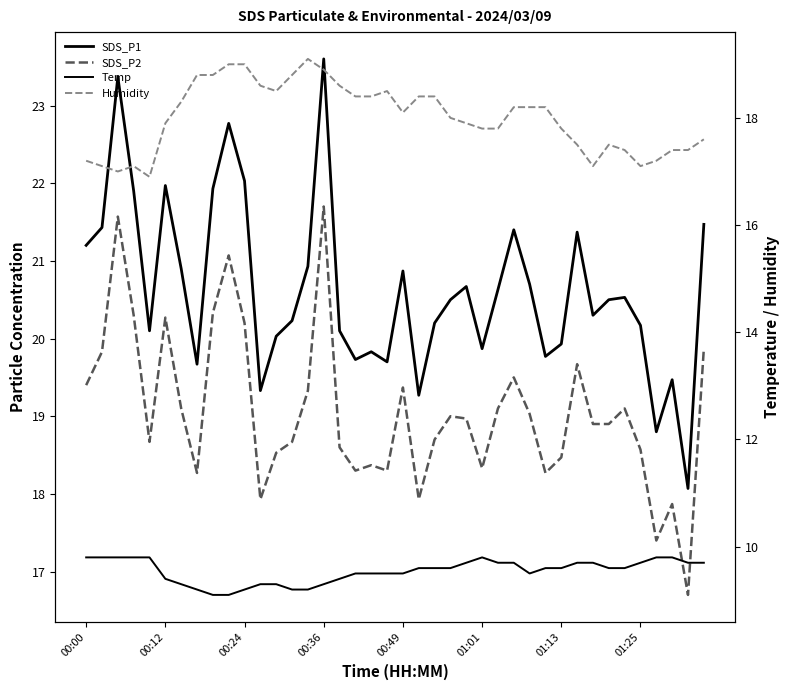

Rank the categories by SDS_P1 value from highest to lowest.

15, 00:24, 9, 10, 01:01, 8, 00:36, 39, 00:12, 27, 31, 00:00, 14, 01:13, 20, 28, 24, 26, 34, 23, 33, 32, 13, 22, 35, 00:49, 16, 12, 30, 25, 18, 29, 17, 19, 01:25, 37, 11, 21, 36, 38